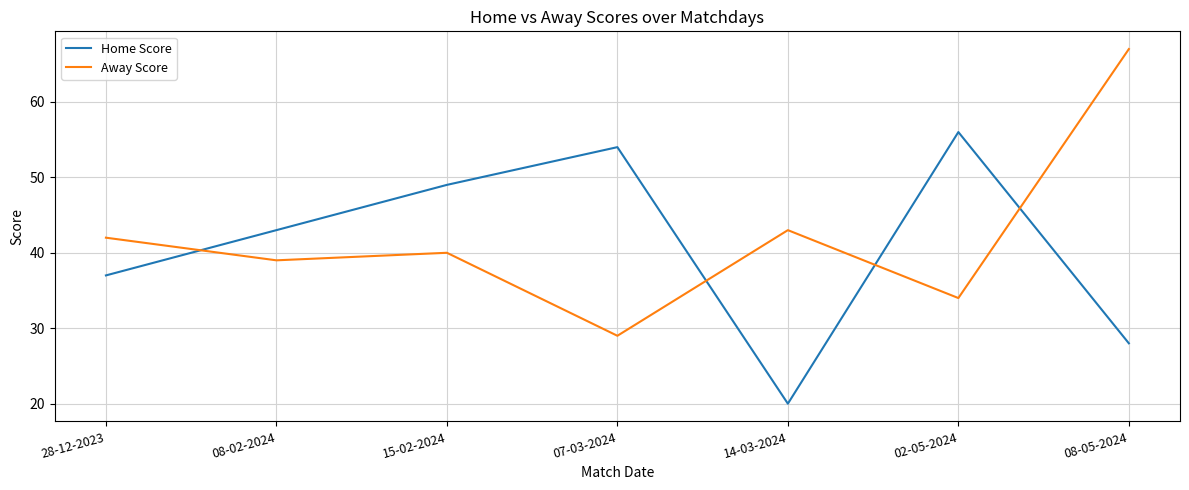

How many interior local valleys does the Home Score series have?

1